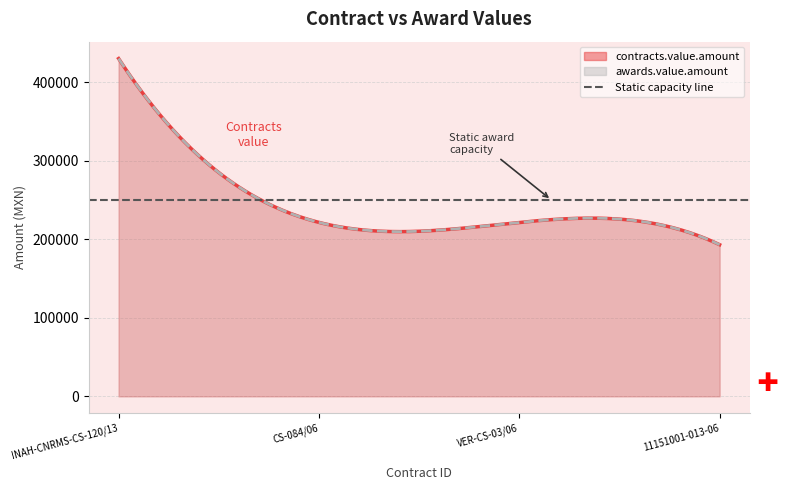

True or false: awards.value.amount and contracts.value.amount cross at least once.

False